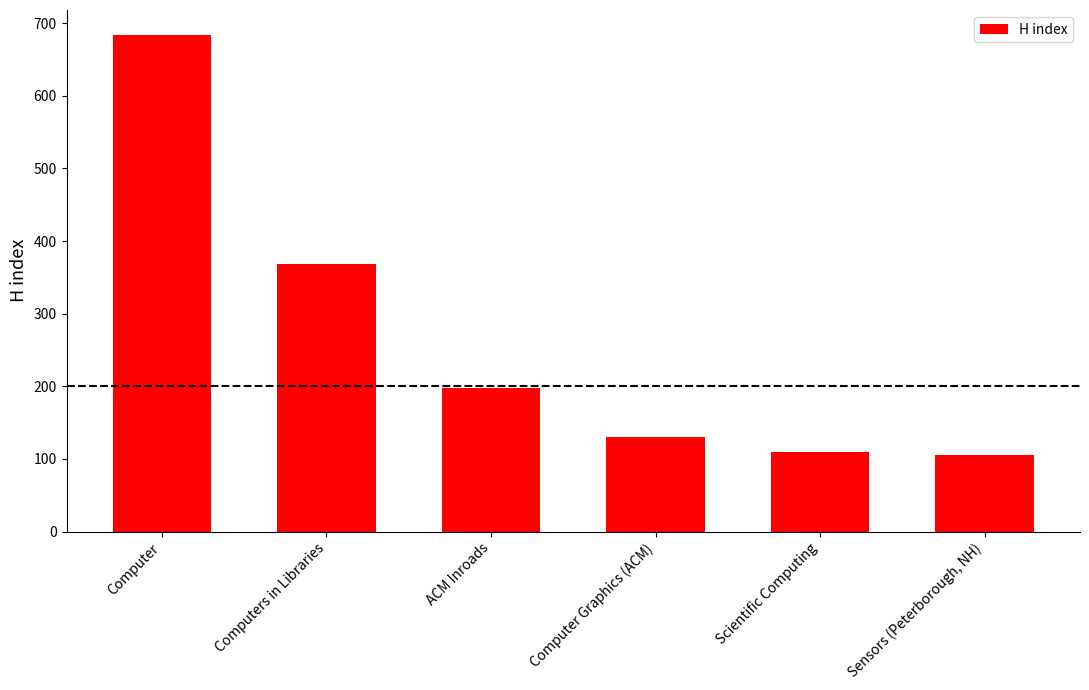

What is the difference between the values at Computer Graphics (ACM) and Scientific Computing?

20